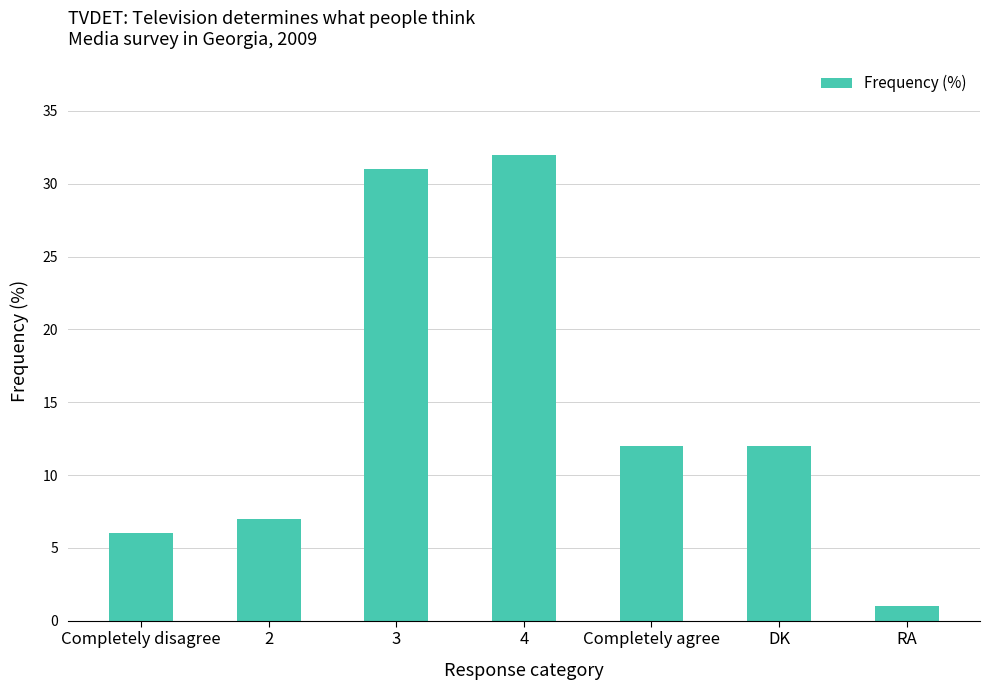

At which label does the data first exceed 12?

3